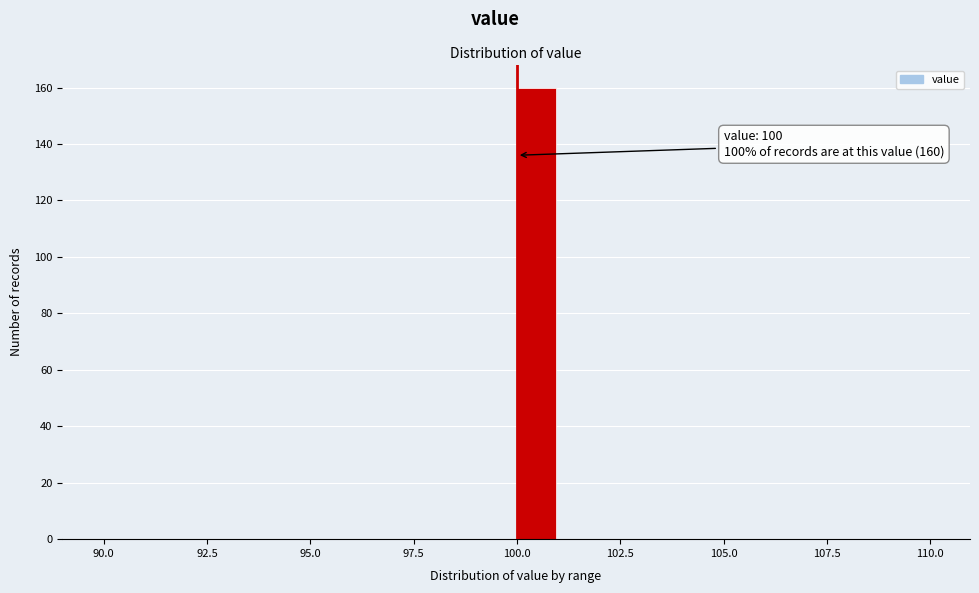

Read against the x-axis, roughly where is the centre of the tallest bar?

100.5